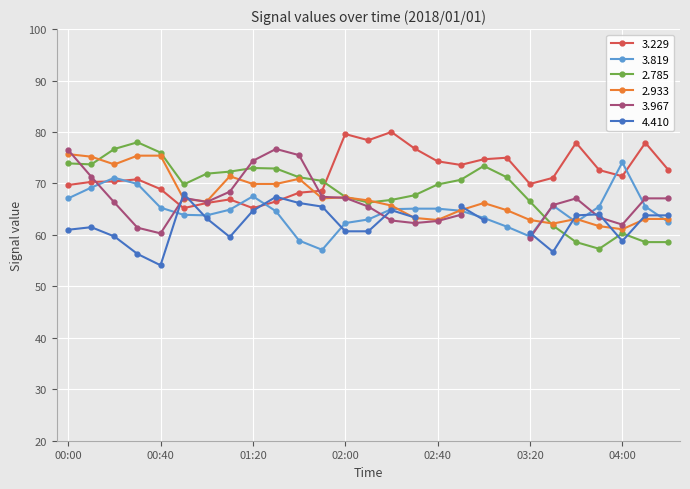

Where does the   2.933 series first go above 66?

00:00